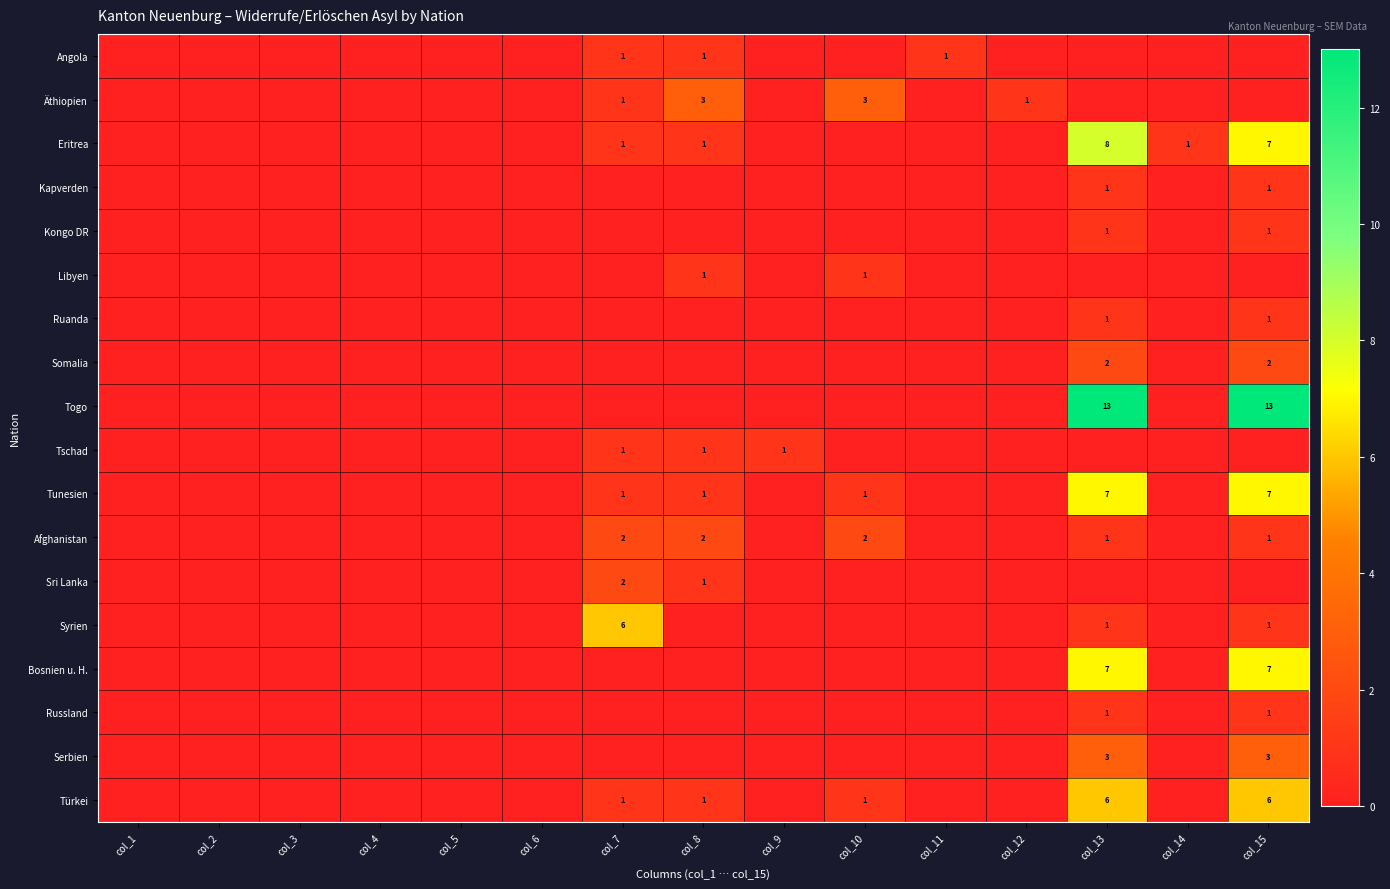

What is the maximum value for Tschad?

1